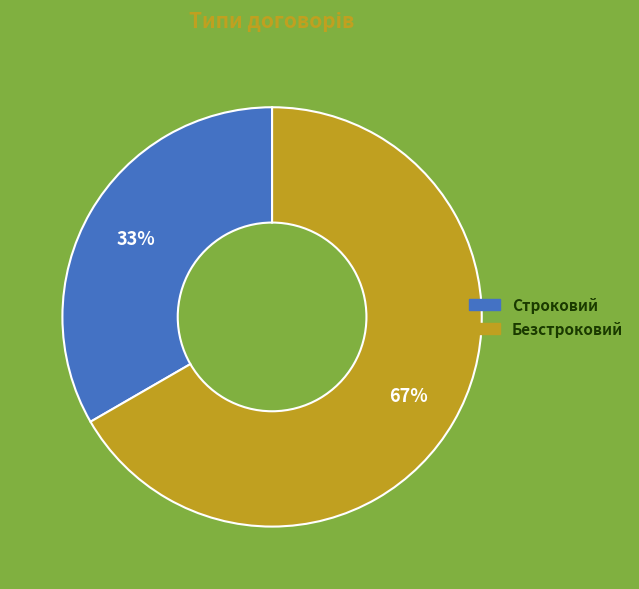

Approximately how many times larger is the value at Строковий compared to Безстроковий?

0.5